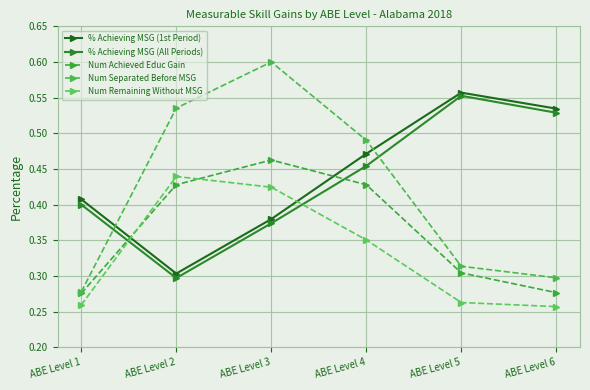

What is the sum of the % Achieving MSG (All Periods) values at ABE Level 4 and ABE Level 1?

0.9